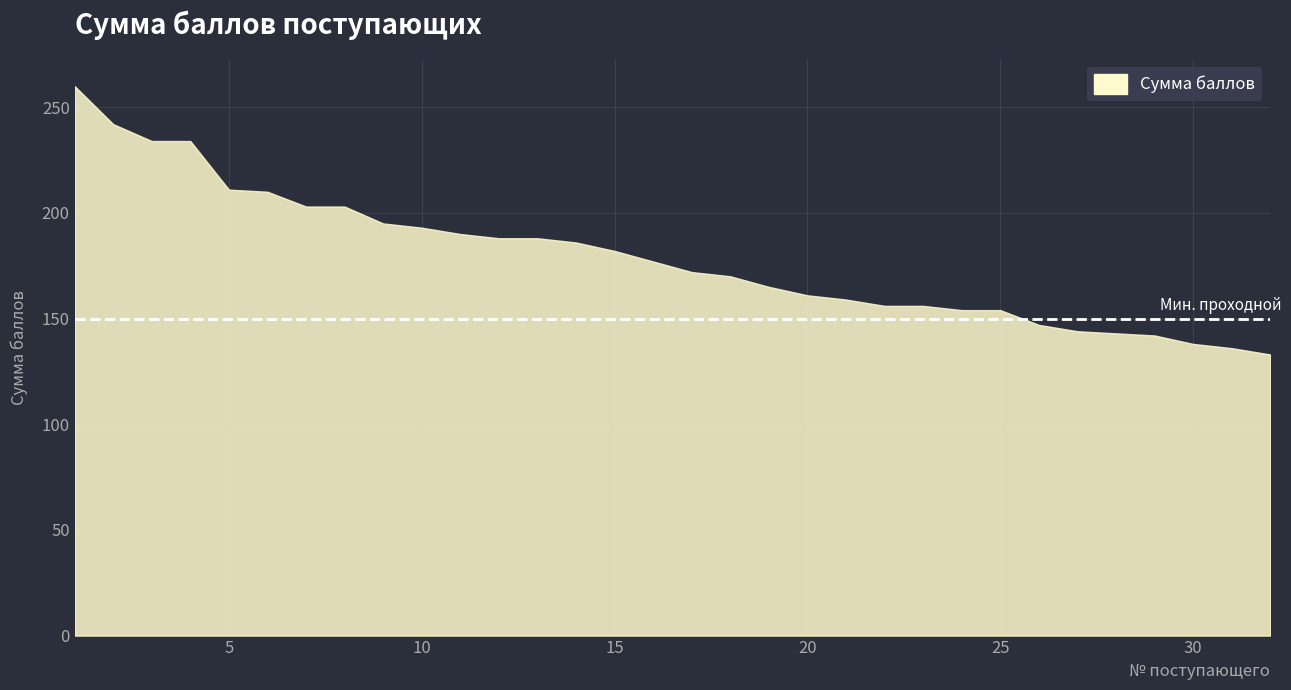

Does the chart have visible grid lines?

Yes